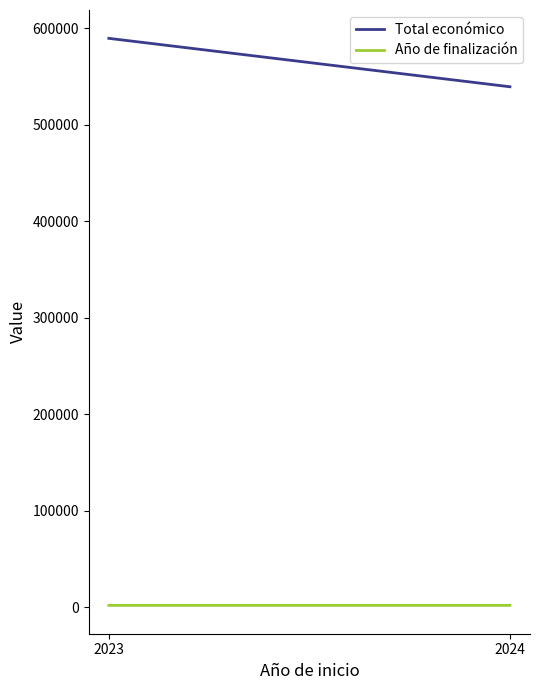

Which series has the largest total across all categories?

Total económico